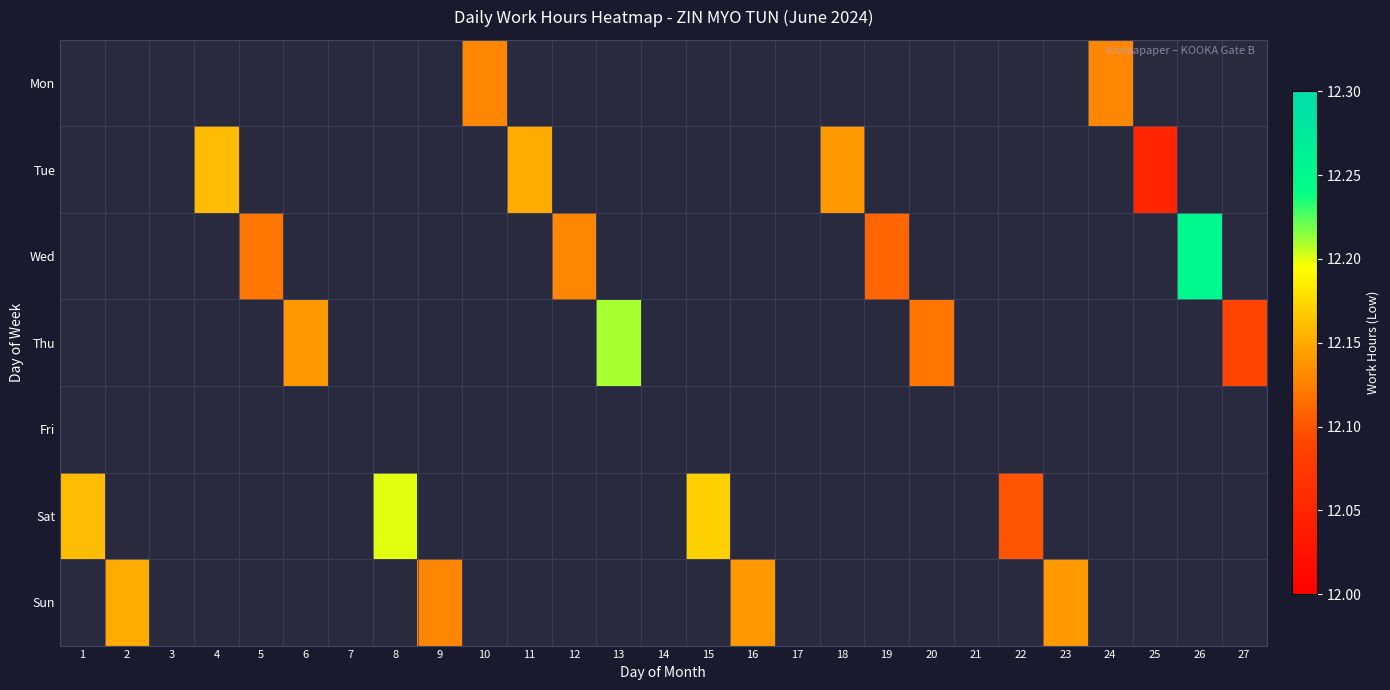

Rank the series by their average value, from lowest to highest.

Mon, Tue, Wed, Thu, Fri, Sat, Sun